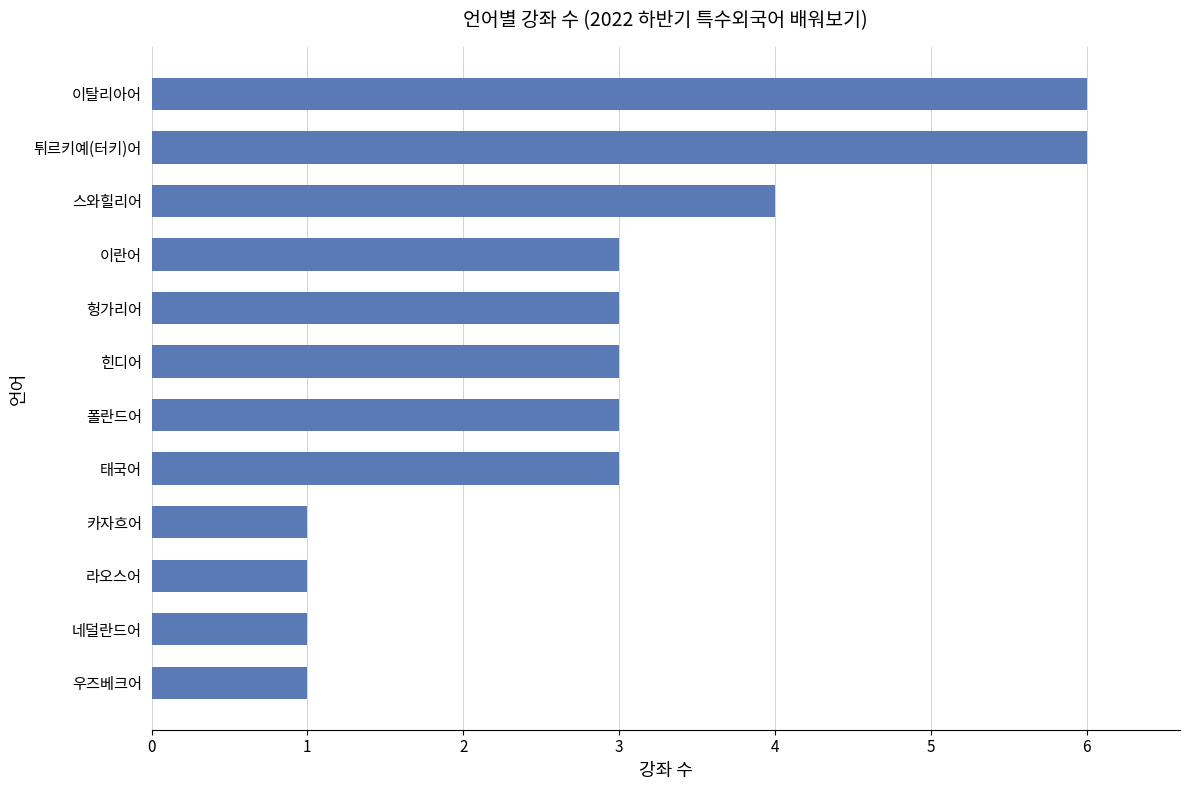

Does the chart contain stacked bars?

No